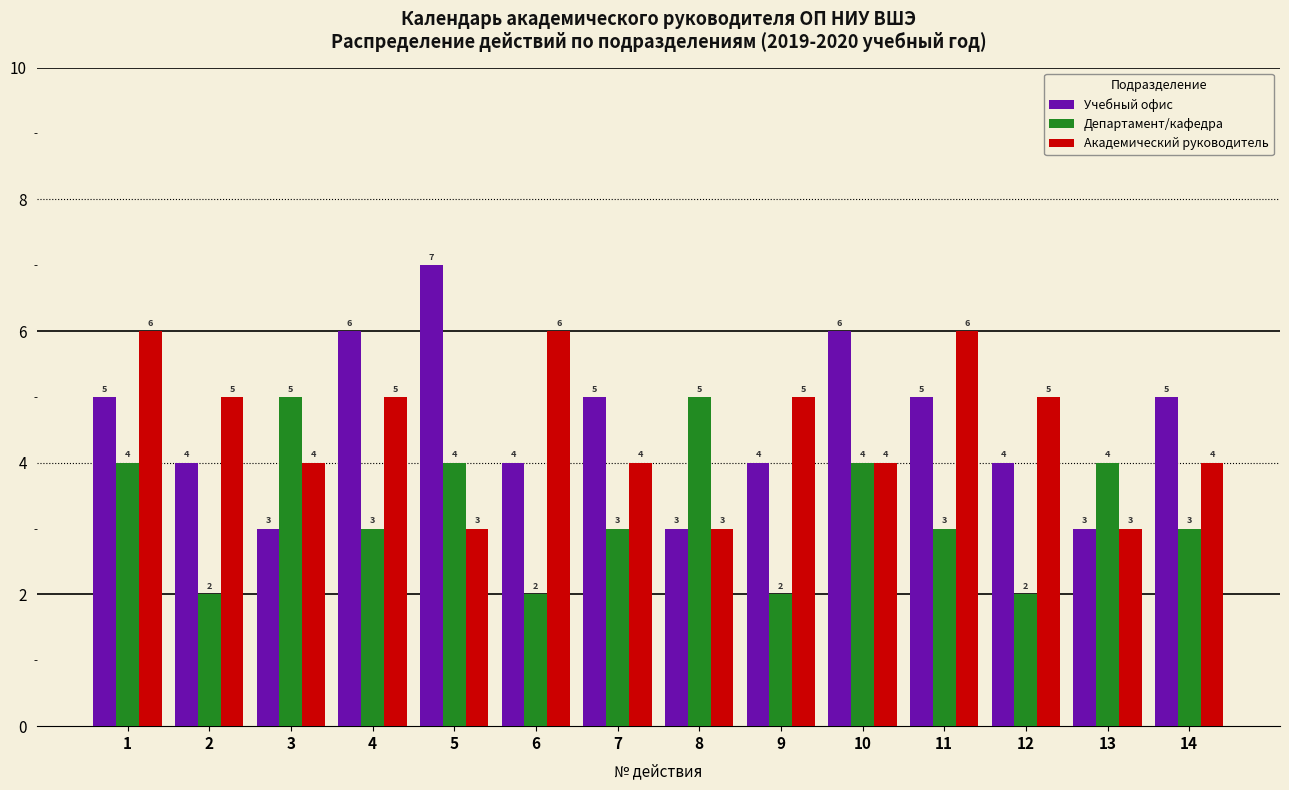

True or false: Департамент/кафедра has a value of 3 at 7.

True